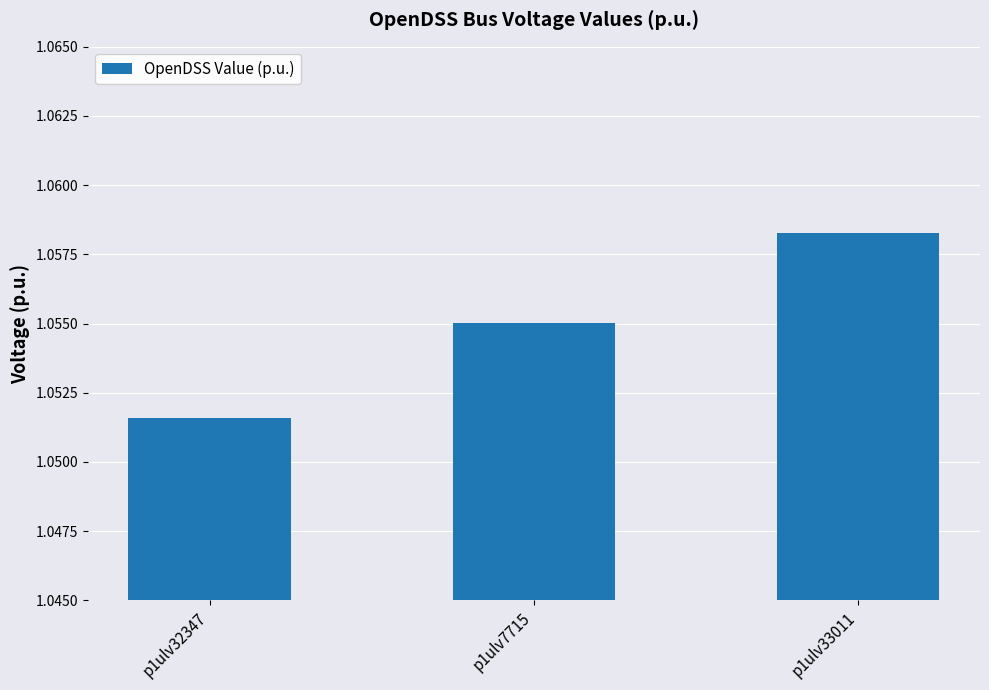

List the labels in order of value, largest first.

p1ulv33011, p1ulv7715, p1ulv32347